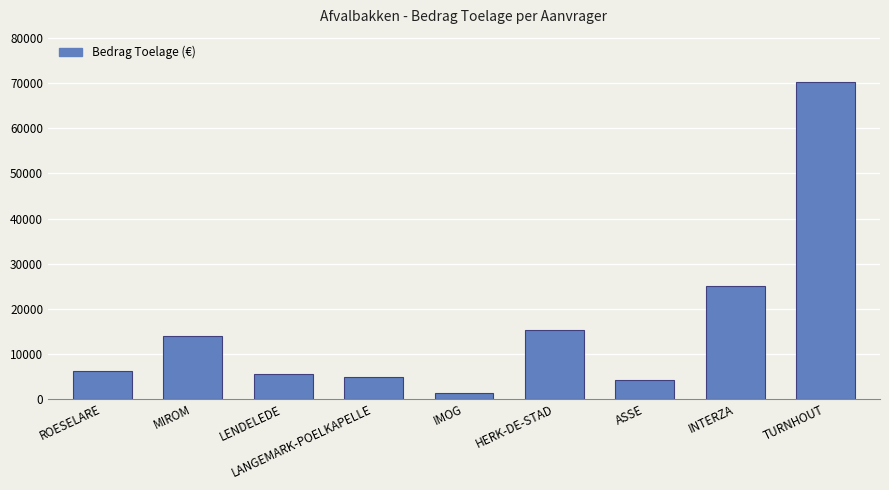

What is the difference between the values at LANGEMARK-POELKAPELLE and HERK-DE-STAD?

10330